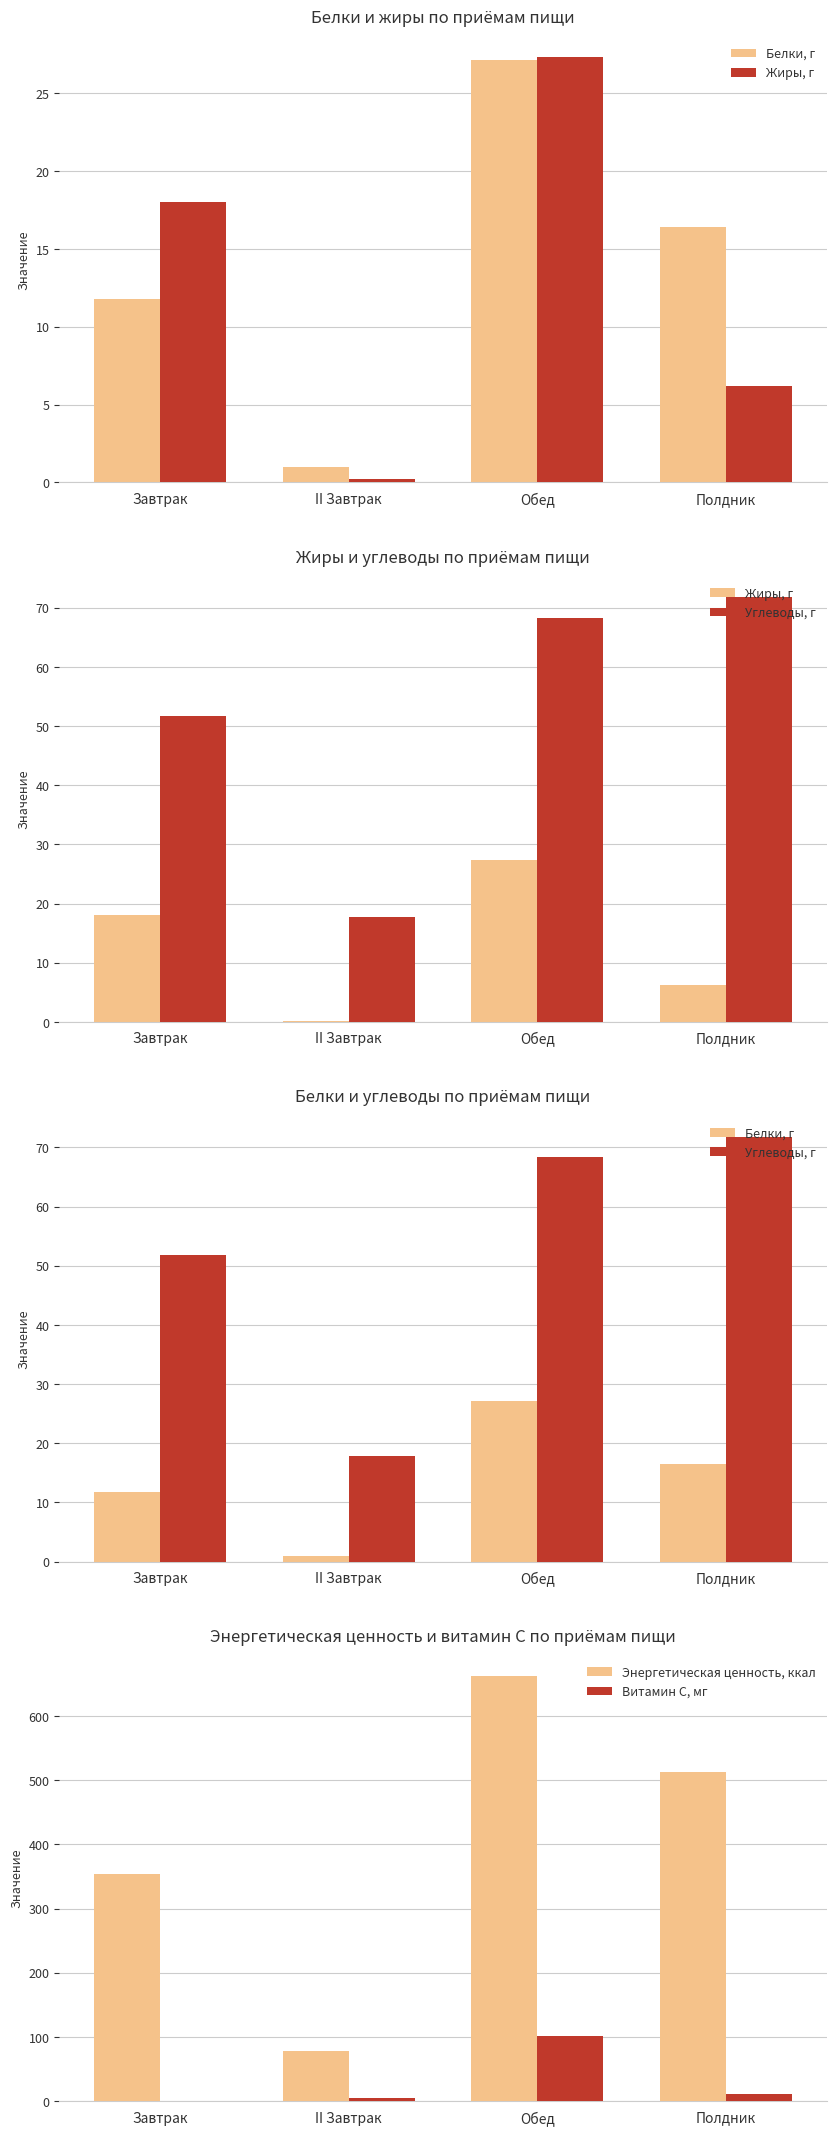

At which category is the sum across all series the highest?

Обед